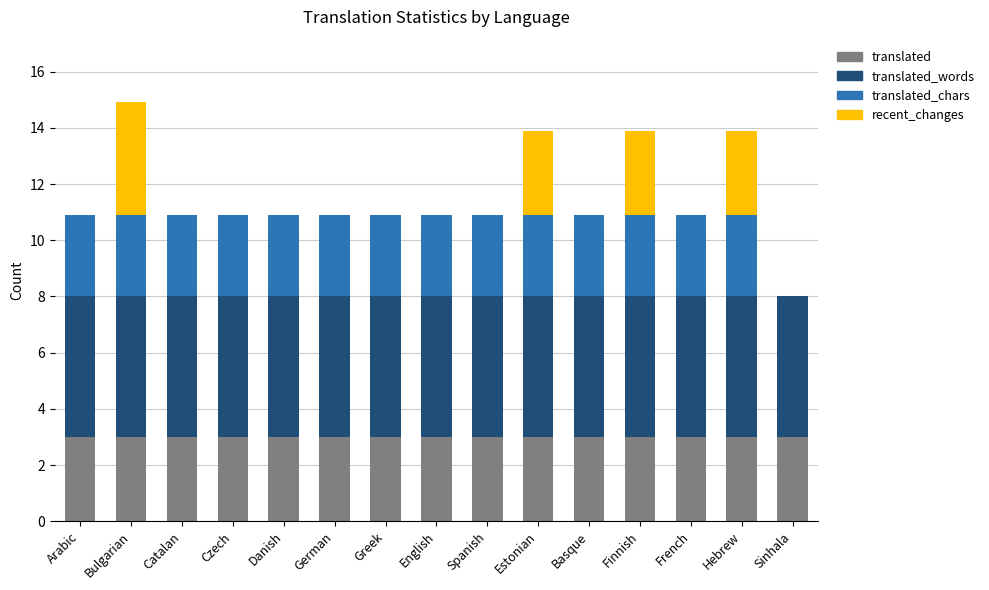

Does the chart contain stacked bars?

Yes